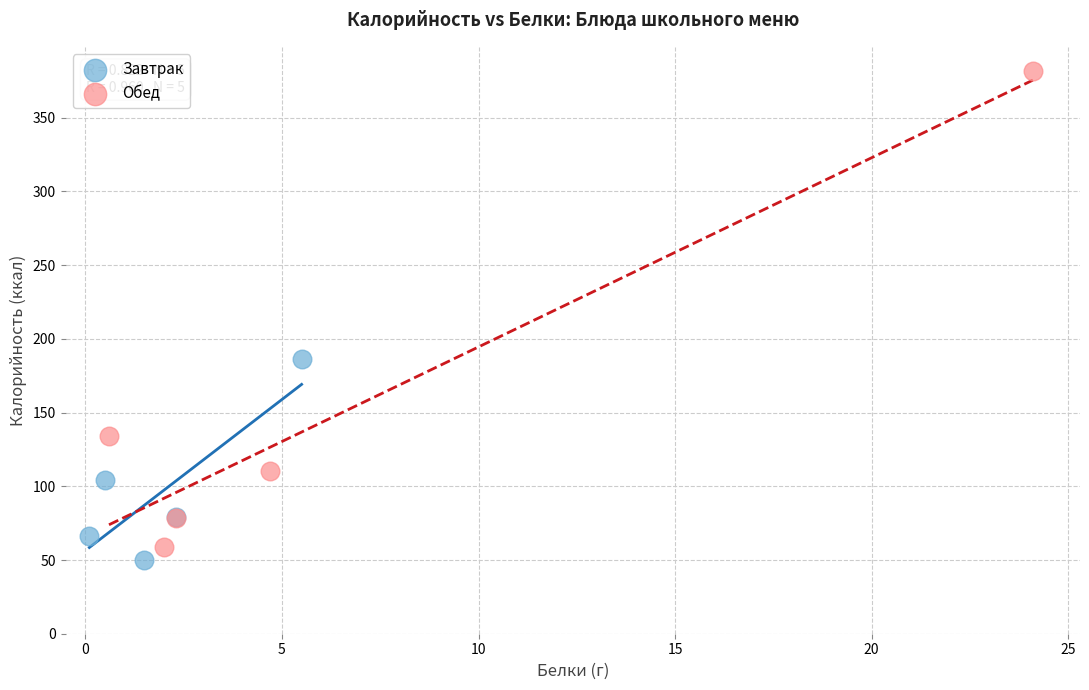

What are all the series names shown in the legend?

Завтрак, Обед